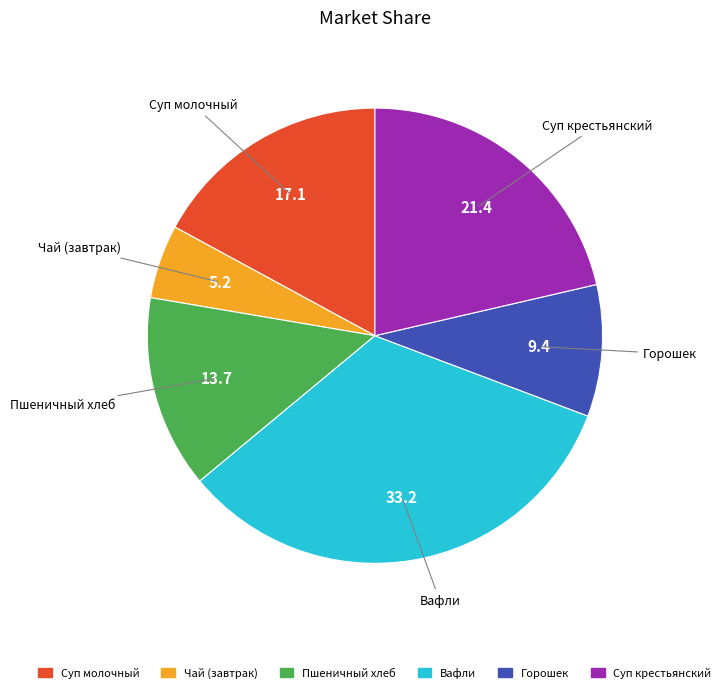

The Суп крестьянский slice represents 21% of the pie. True or false?

True